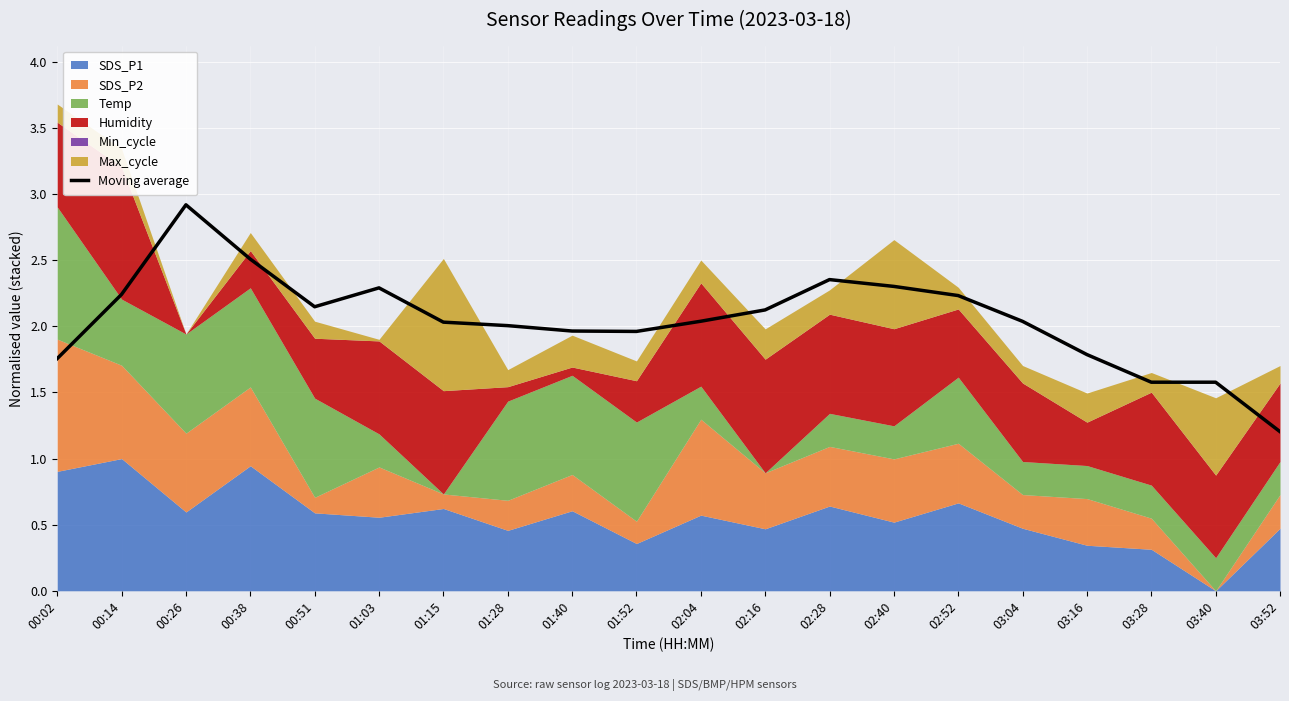

Is it true that the value at 03:28 is 2.1?

False